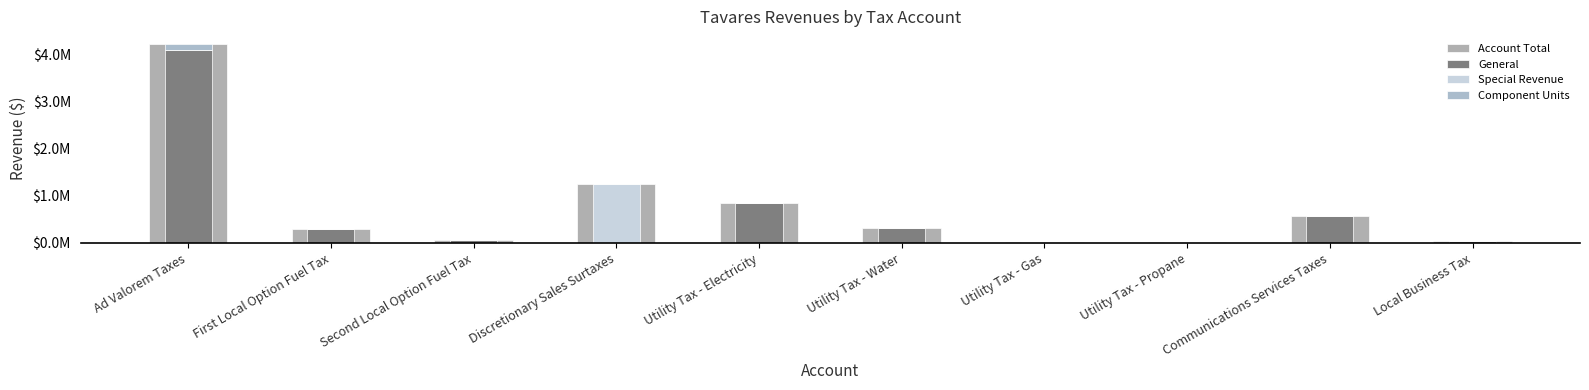

What is the difference between the maximum and minimum values in the Special Revenue series?

1260508